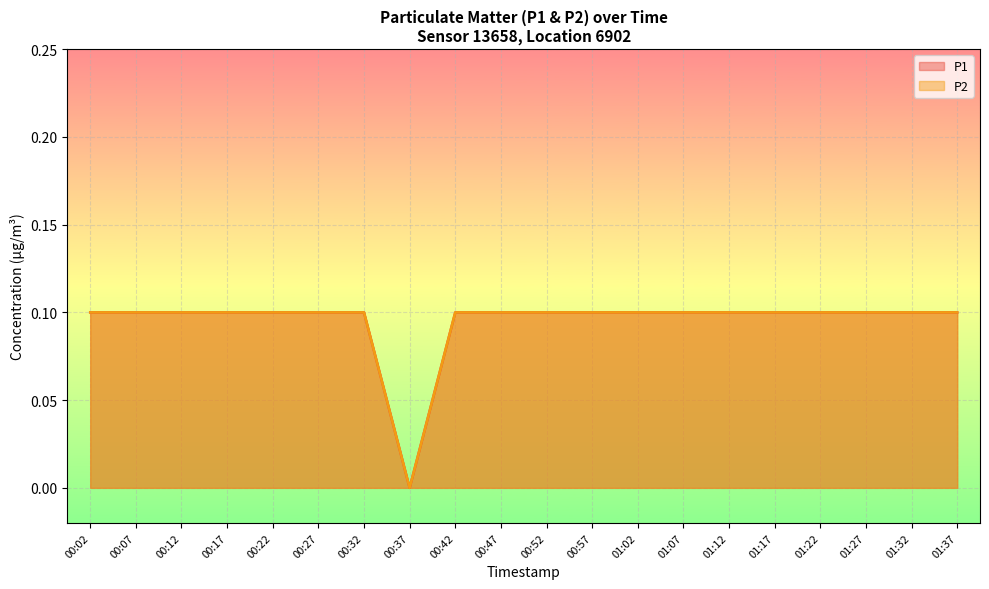

Does the chart display data point markers on the line(s)?

No